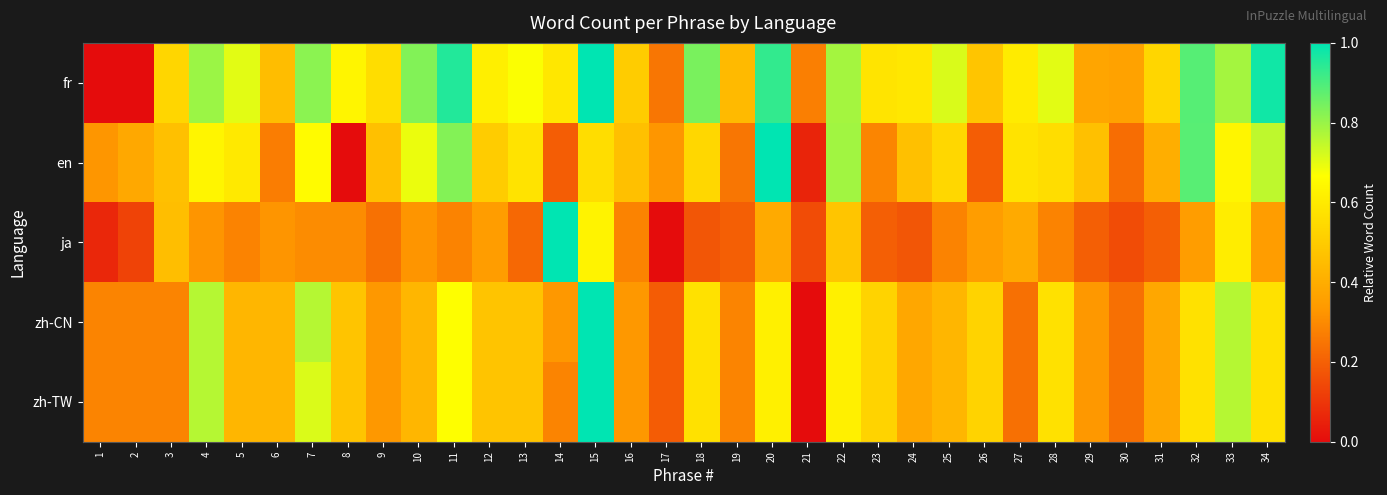

Between 8 and 20, which series saw the biggest shift?

en